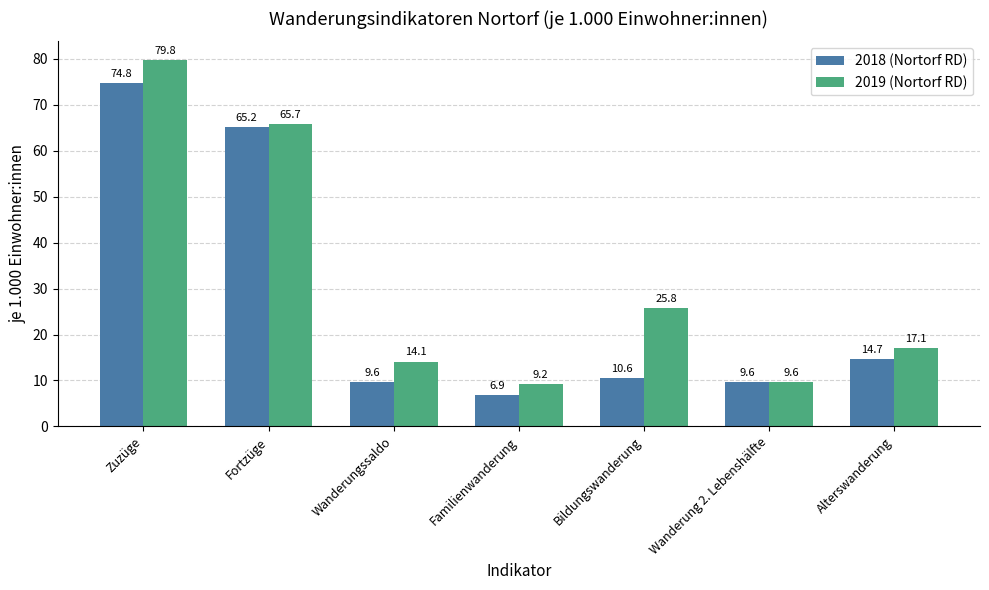

Is it true that 2019 (Nortorf RD) equals 3.9 at Alterswanderung?

False